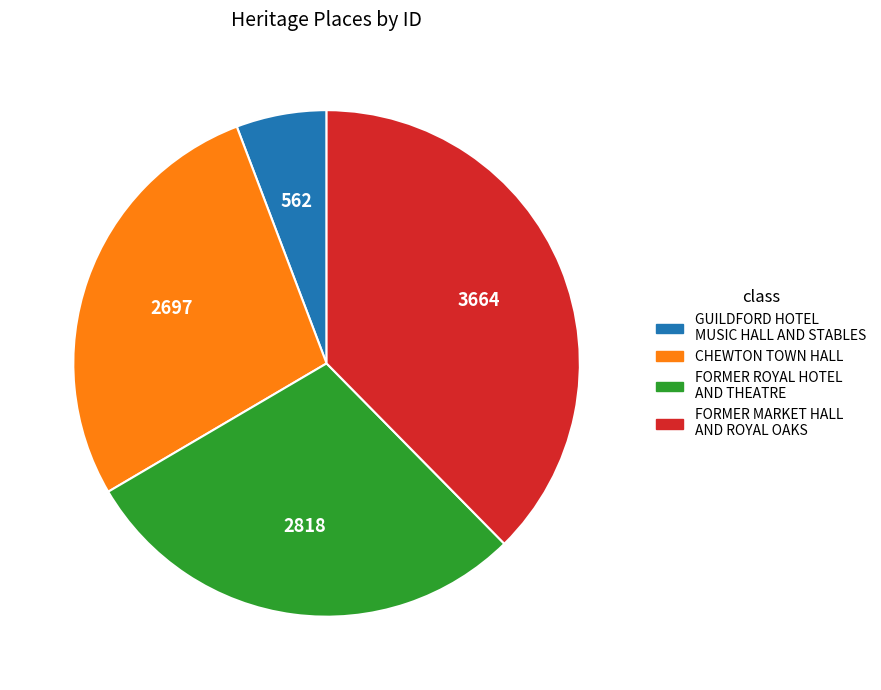

Is it true that CHEWTON TOWN HALL is 22% of the pie?

False